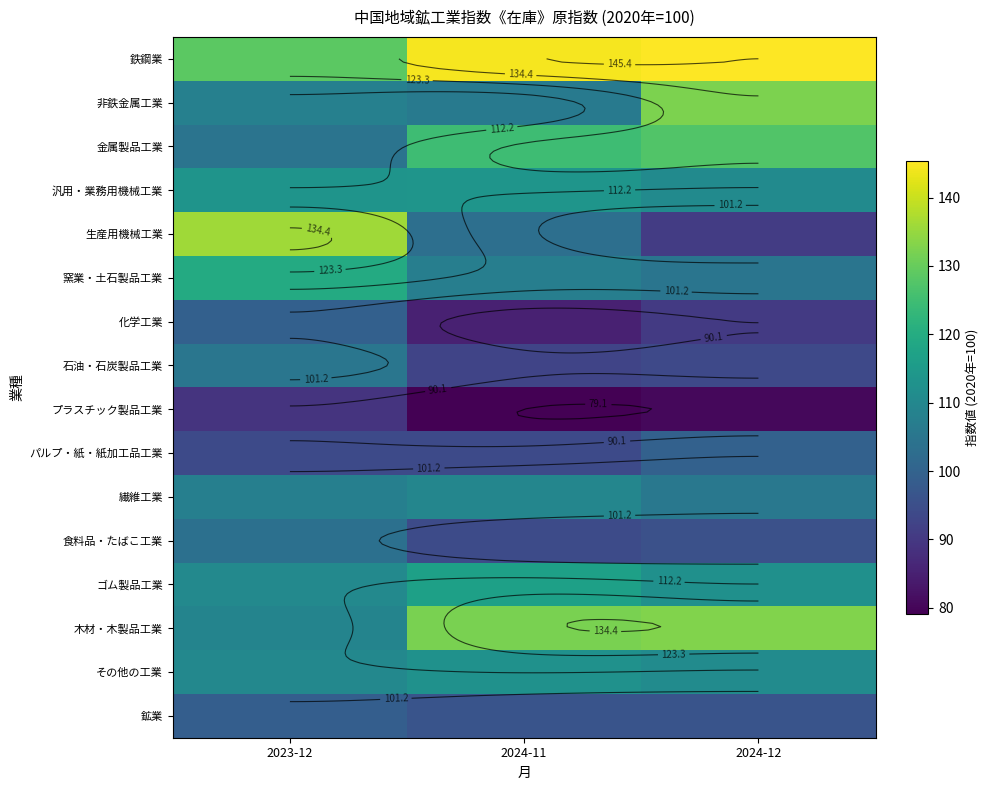

What is the difference between the highest and lowest values at 2023-12?

46.7